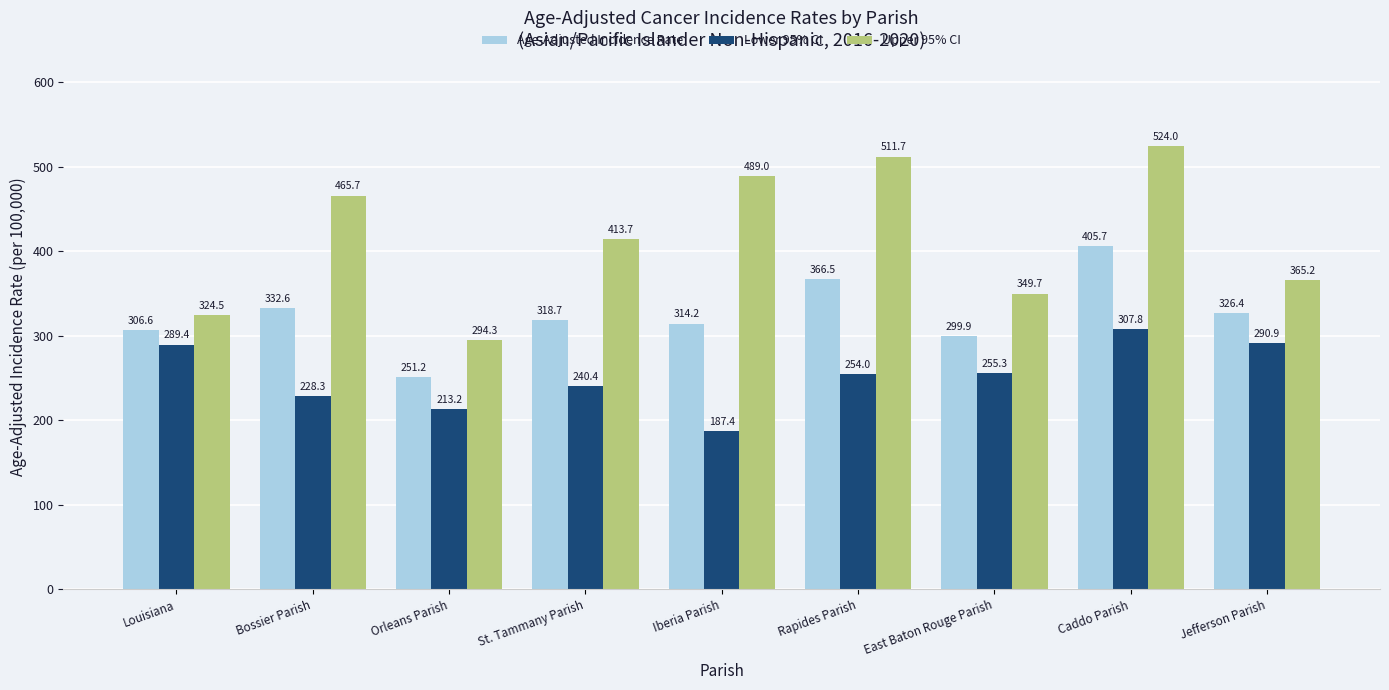

What is the average value of the Lower 95% CI series?

251.9